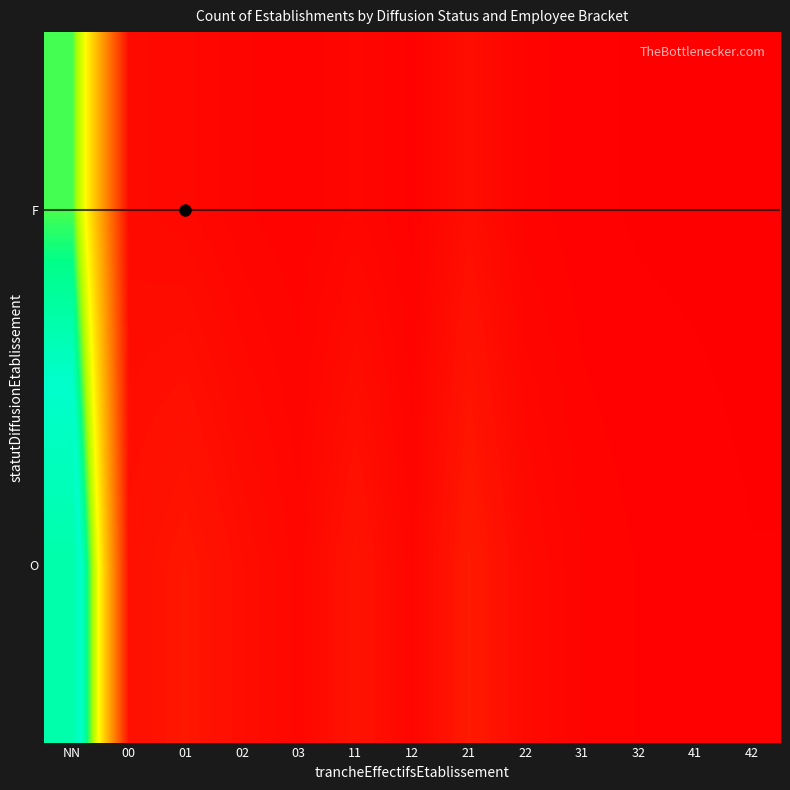

Which series changed the most between 31 and 32?

O